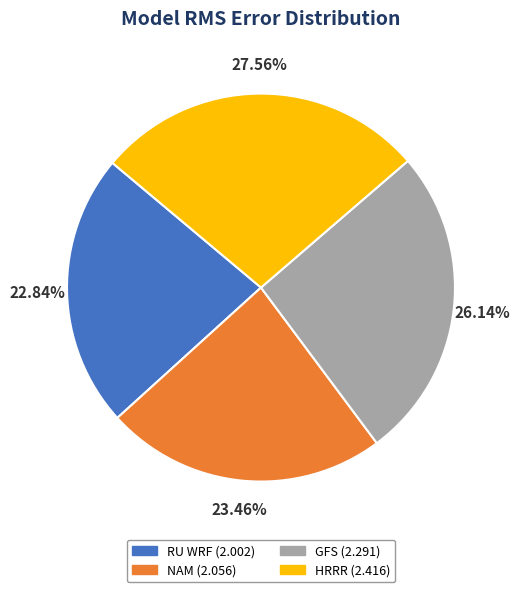

Does GFS represent more than half of the total?

No